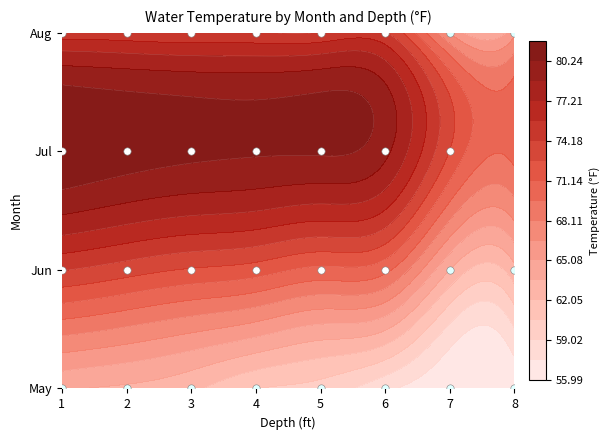

How many positive values does the 07 series have?

7